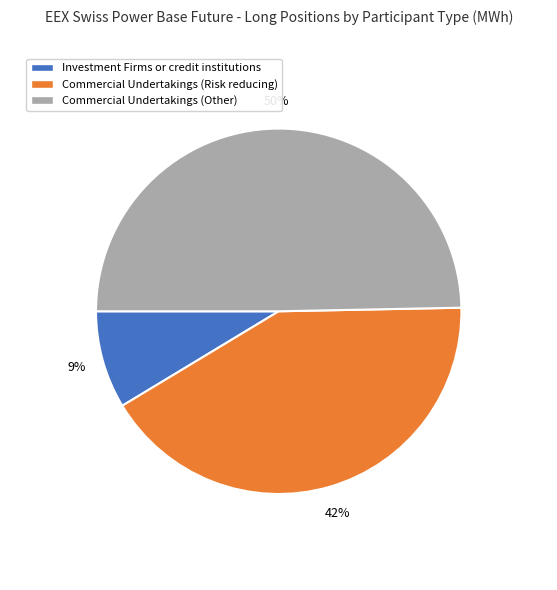

Between Commercial Undertakings (Other) and Investment Firms or credit institutions, which is larger?

Commercial Undertakings (Other)